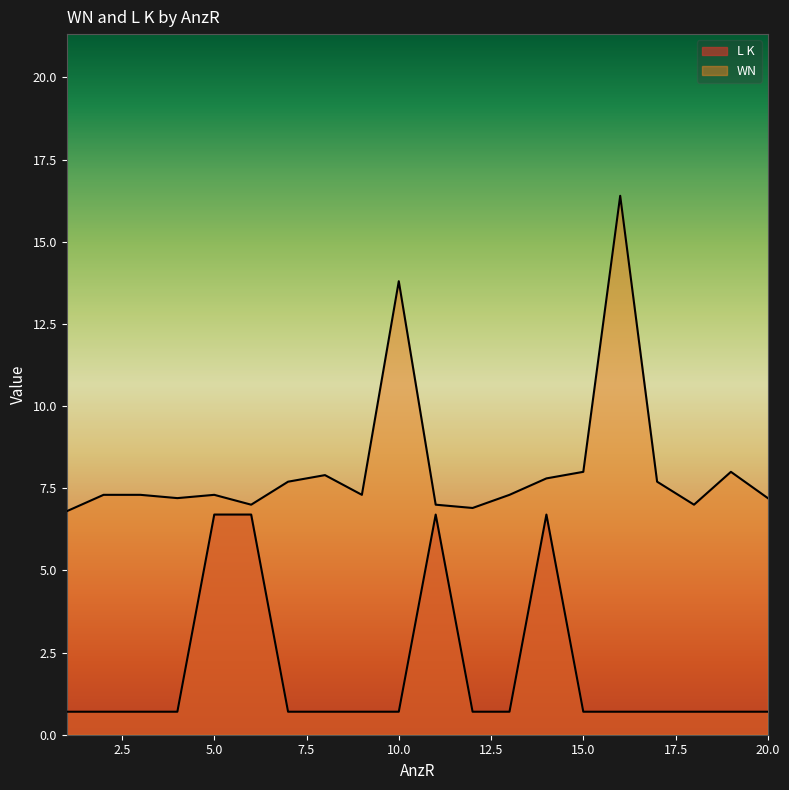

Which series changed the most between 10 and 17?

WN